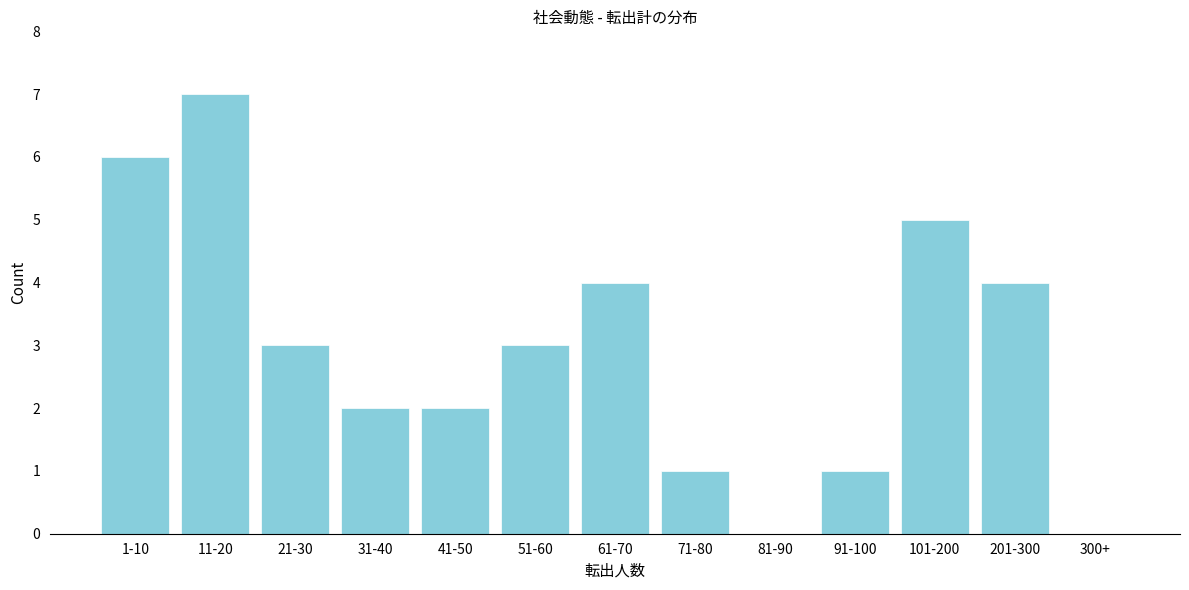

Reading right to left, what are all the values shown in this chart?

300+=0	201-300=4	101-200=5	91-100=1	81-90=0	71-80=1	61-70=4	51-60=3	41-50=2	31-40=2	21-30=3	11-20=7	1-10=6